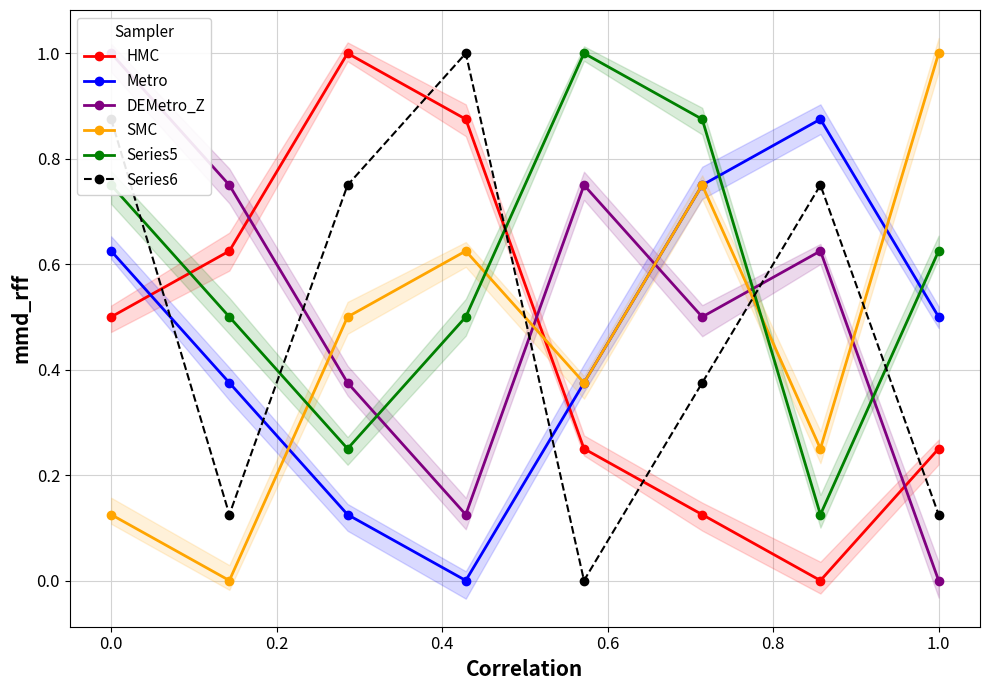

Is this an area chart (filled region under the line)?

No